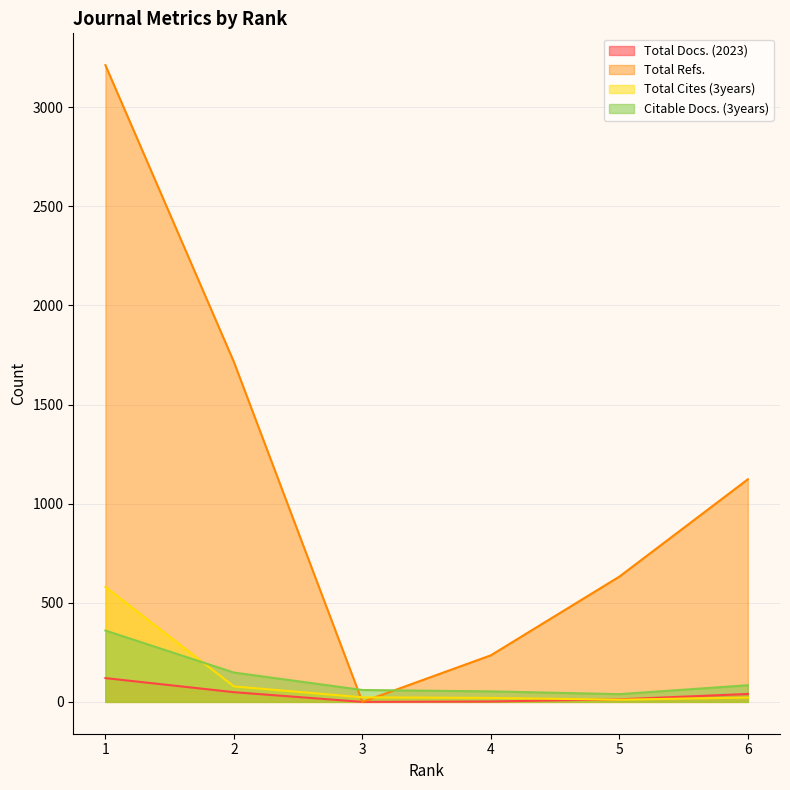

Which series has the largest total across all categories?

Total Refs.